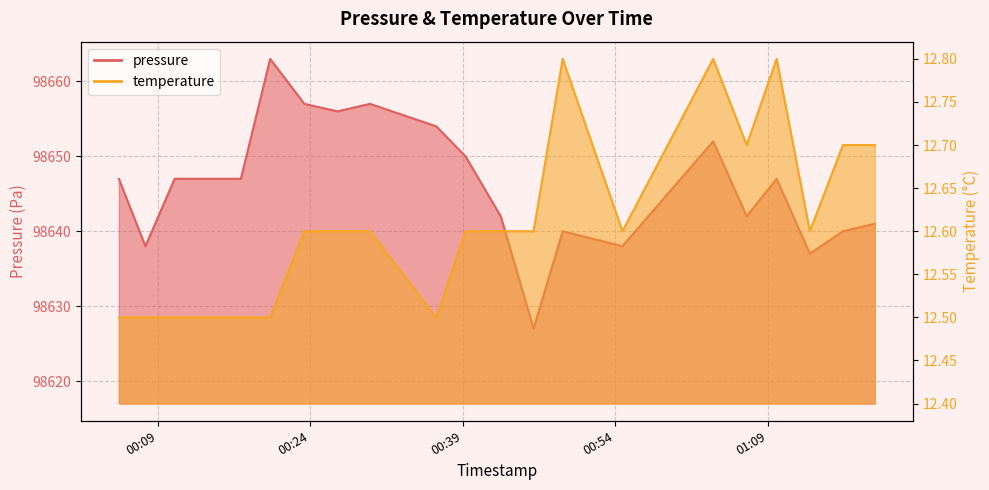

At 00:54, list the series in order from largest to smallest.

pressure, temperature